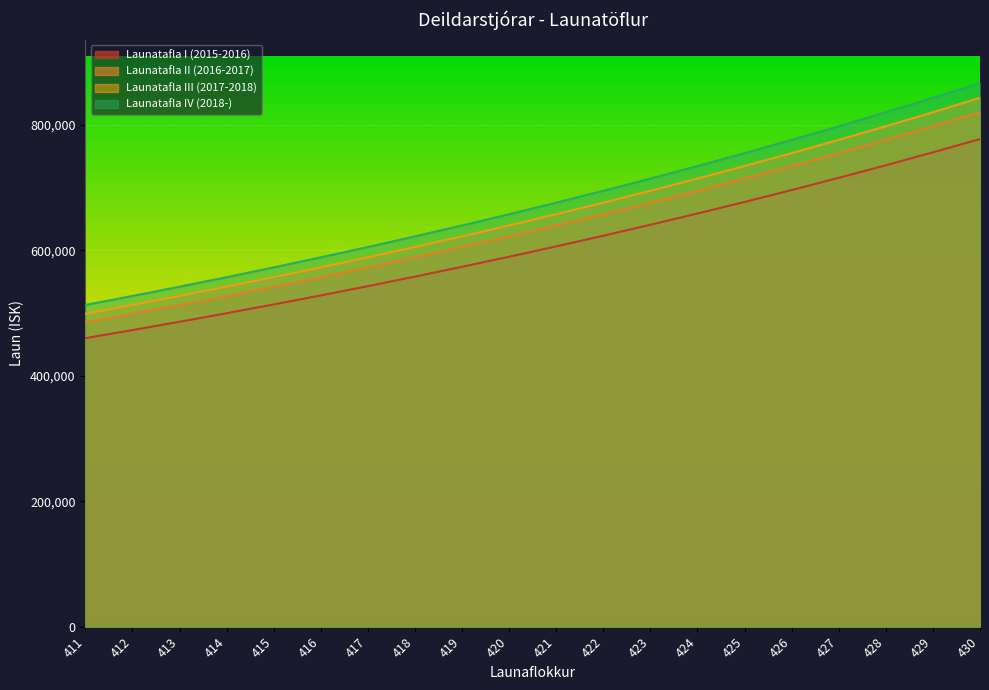

Reading left to right, what are all the values shown in this chart?

Launatafla I (2015-2016): 411=460000.0	412=472880.0	413=486120.6	414=499732.0	415=513724.5	416=528108.8	417=542895.8	418=558096.9	419=573723.6	420=589787.9	421=606302.0	422=623278.4	423=640730.2	424=658670.7	425=677113.4	426=696072.6	427=715562.7	428=735598.4	429=756195.2	430=777368.6
Launatafla II (2016-2017): 411=485300.0	412=498888.0	413=512857.0	414=527217.0	415=541979.0	416=557155.0	417=572755.0	418=588792.0	419=605278.0	420=622226.0	421=639649.0	422=657559.0	423=675970.0	424=694898.0	425=714355.0	426=734357.0	427=754919.0	428=776056.0	429=797786.0	430=820124.0
Launatafla III (2017-2018): 411=498888.0	412=512857.0	413=527217.0	414=541979.0	415=557154.0	416=572755.0	417=588792.0	418=605278.0	419=622226.0	420=639648.0	421=657559.0	422=675971.0	423=694897.0	424=714355.0	425=734357.0	426=754919.0	427=776057.0	428=797786.0	429=820124.0	430=843087.0
Launatafla IV (2018-): 411=512857.0	412=527217.0	413=541979.0	414=557154.0	415=572754.0	416=588792.0	417=605278.0	418=622226.0	419=639648.0	420=657558.0	421=675971.0	422=694898.0	423=714354.0	424=734357.0	425=754919.0	426=776057.0	427=797787.0	428=820124.0	429=843087.0	430=866693.0